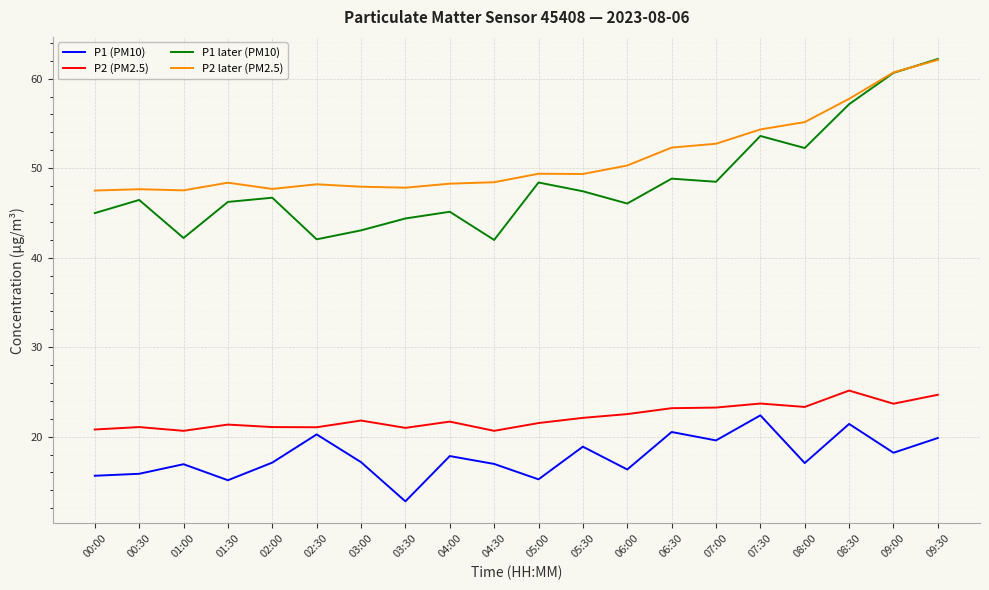

What are all the series names shown in the legend?

P1 (PM10), P2 (PM2.5), P1 later (PM10), P2 later (PM2.5)